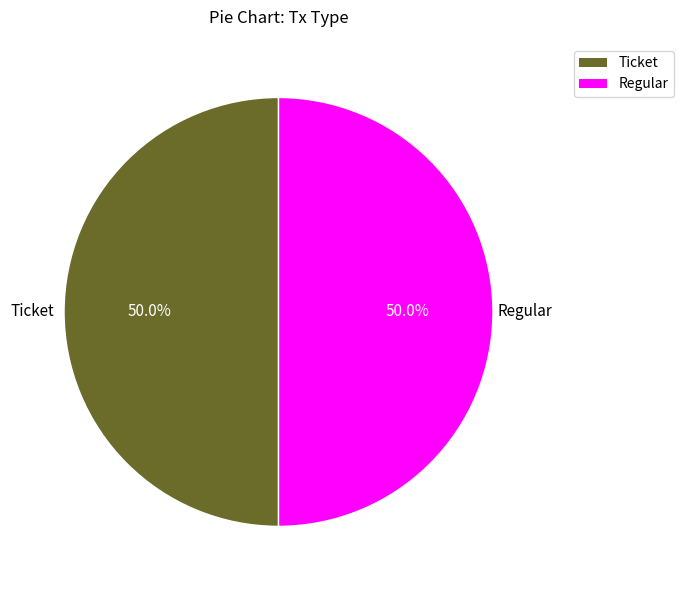

What portion of the pie excludes Ticket?

50.0%